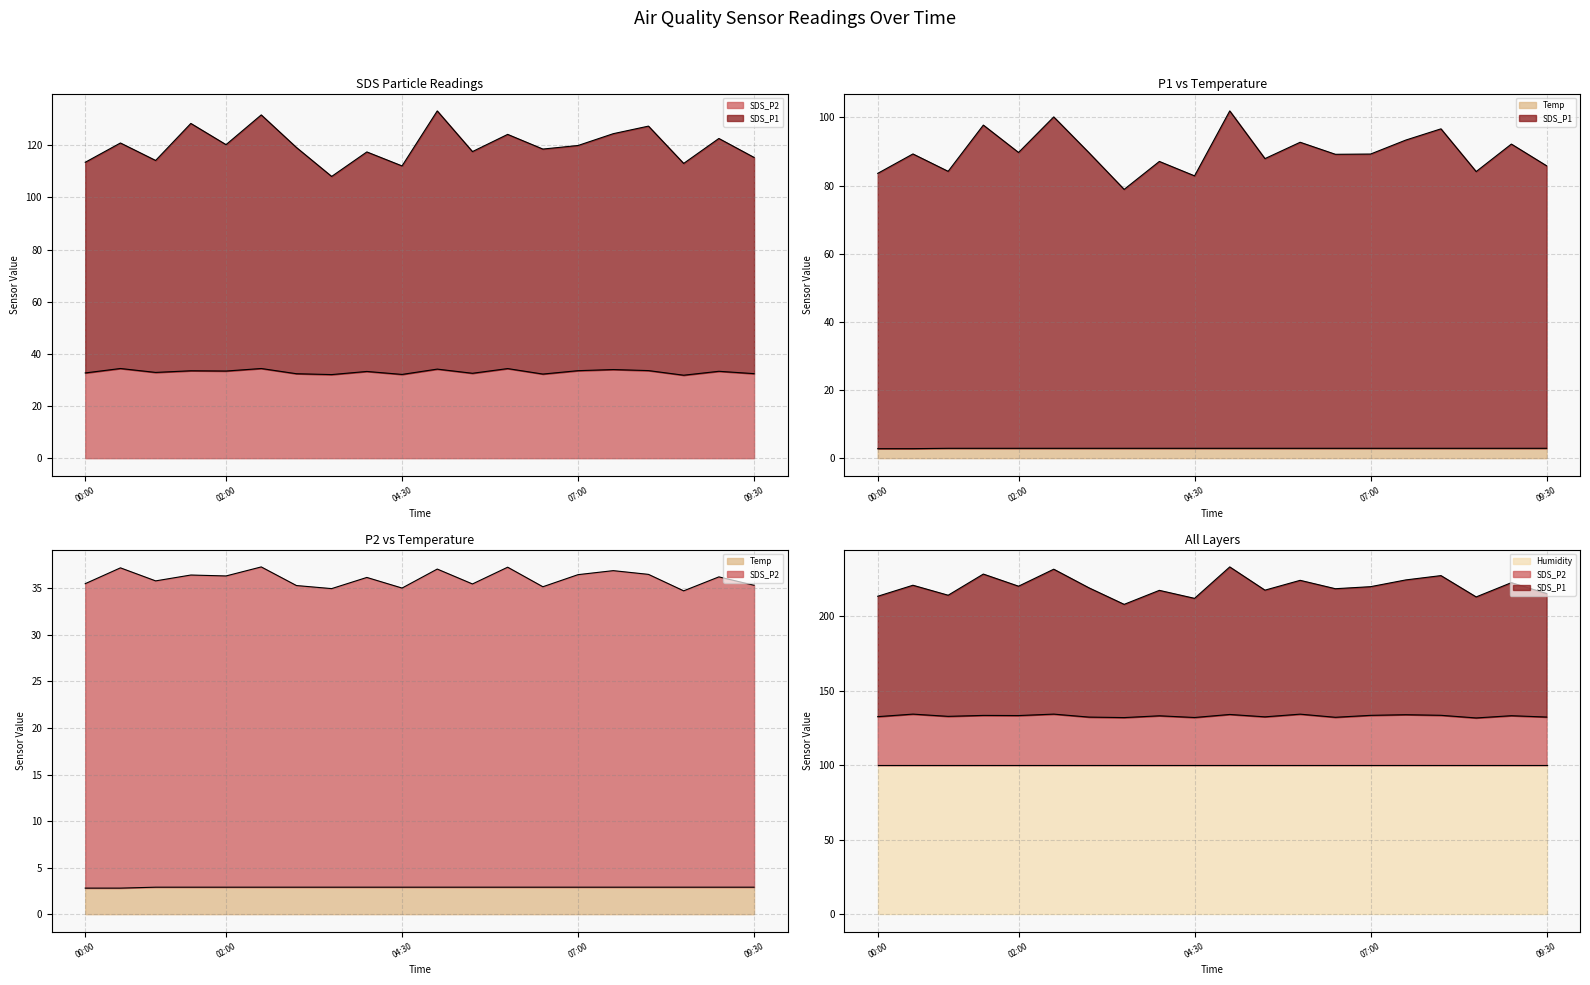

True or false: SDS_P2 and Temp cross at least once.

False